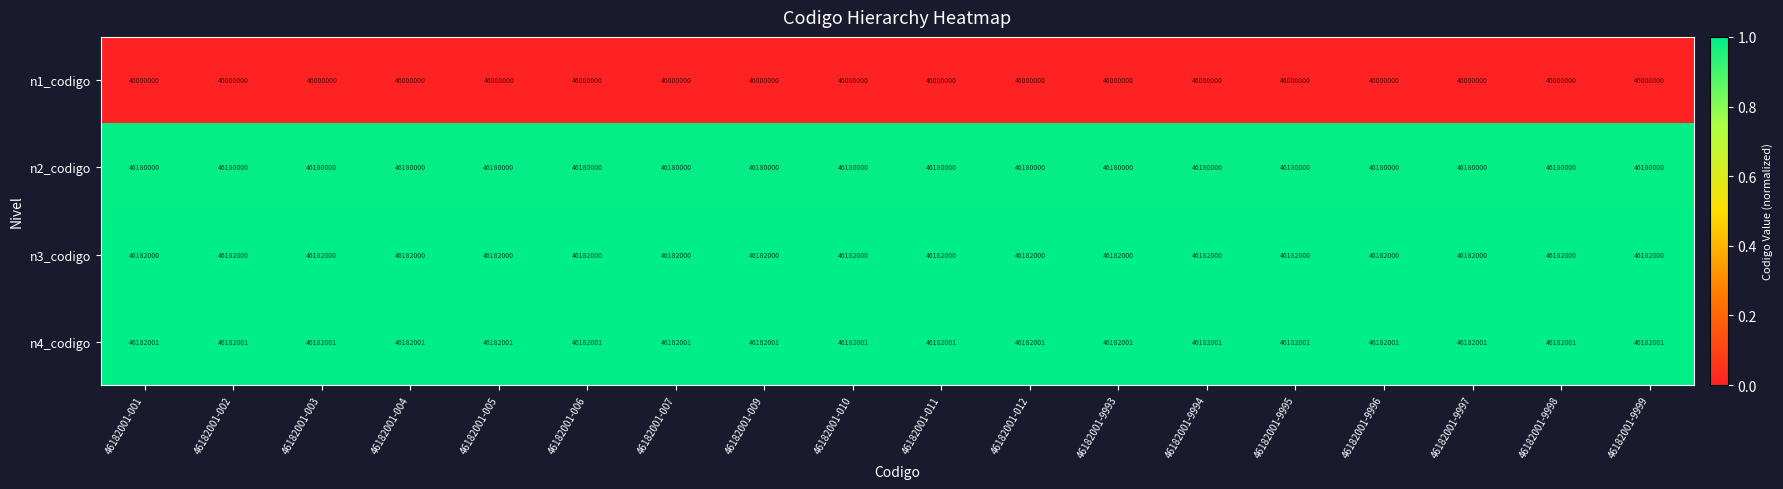

What is the minimum value shown in the chart?

46000000